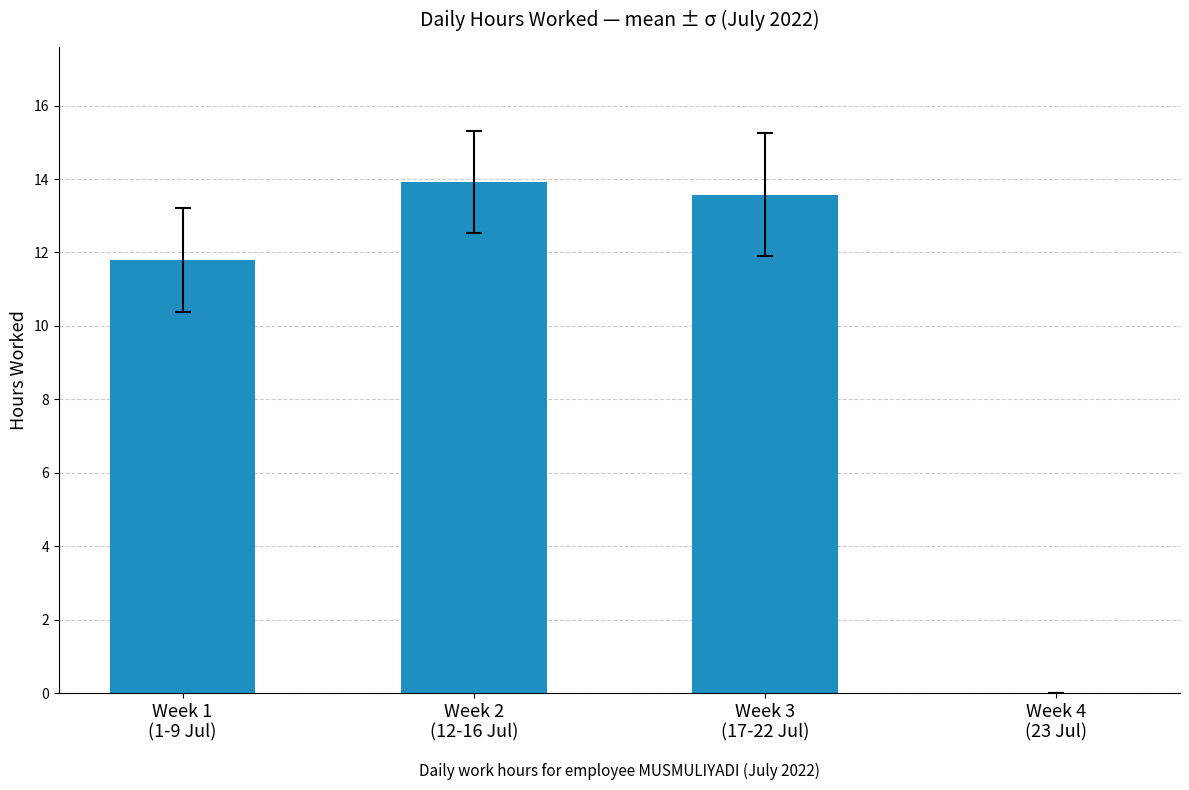

What is the maximum value shown in the chart?

13.9